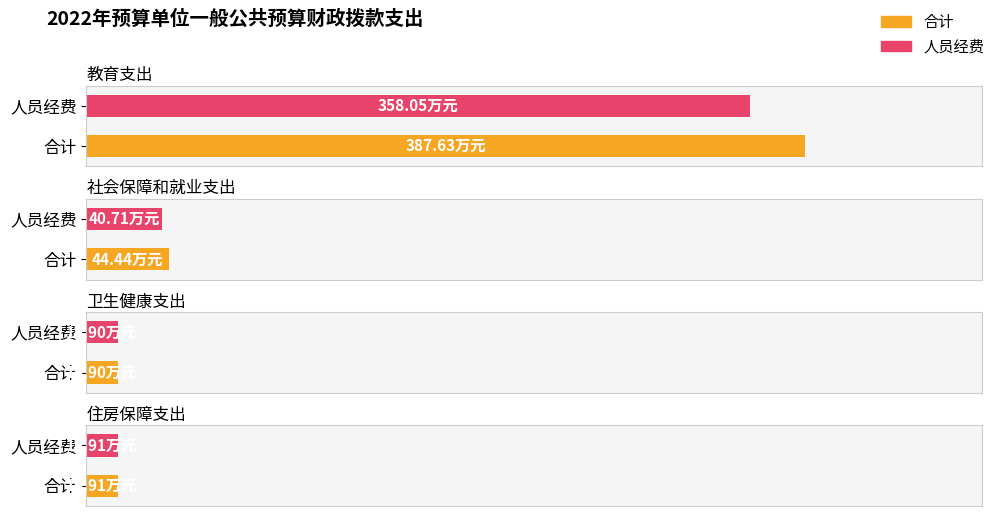

How many bars are there in total?

8